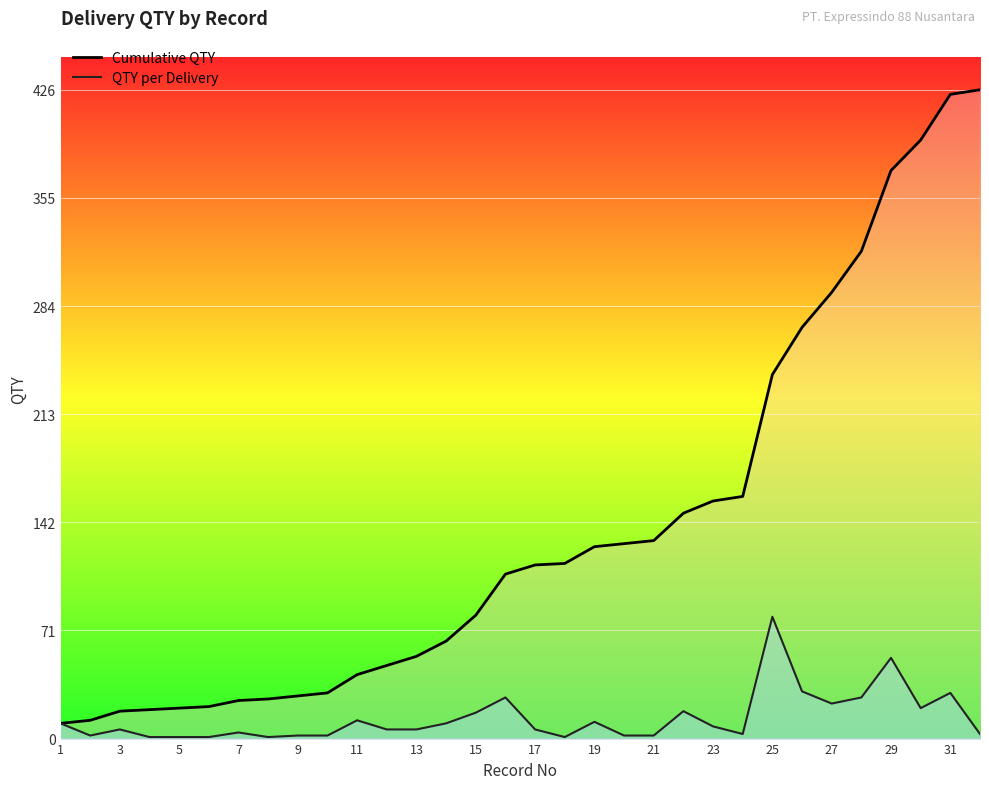

Rank the series by their average value, from lowest to highest.

QTY per Delivery, Cumulative QTY